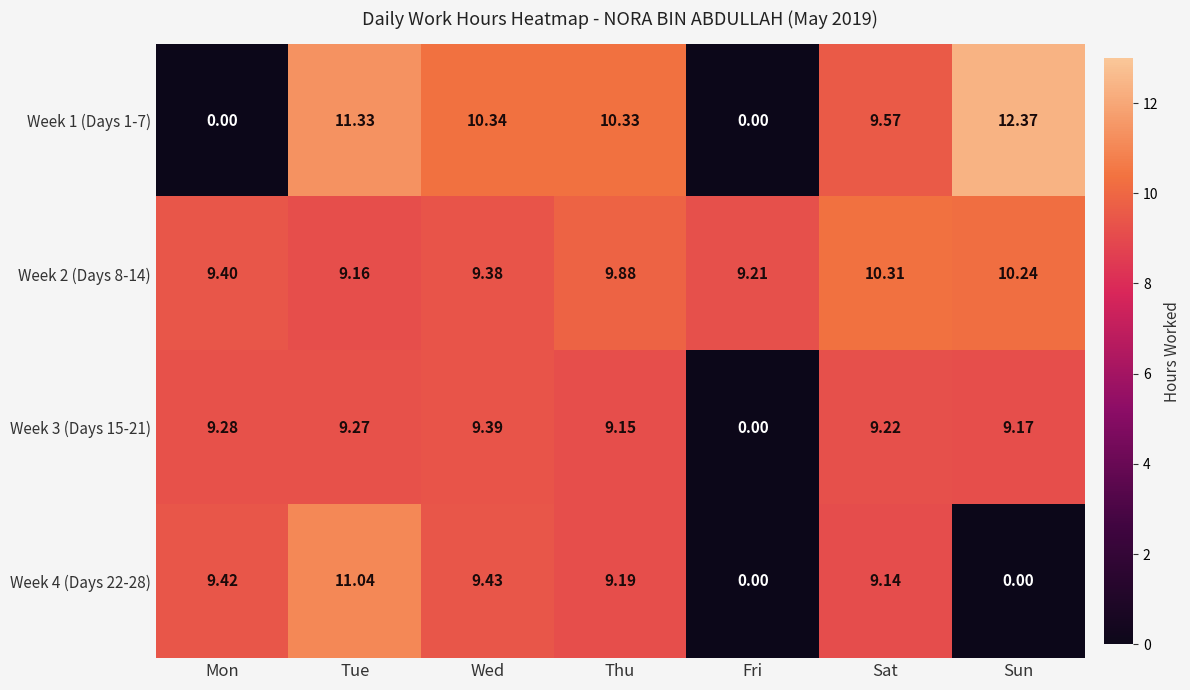

At which label does Week 1 (Days 1-7) first exceed 10?

Tue